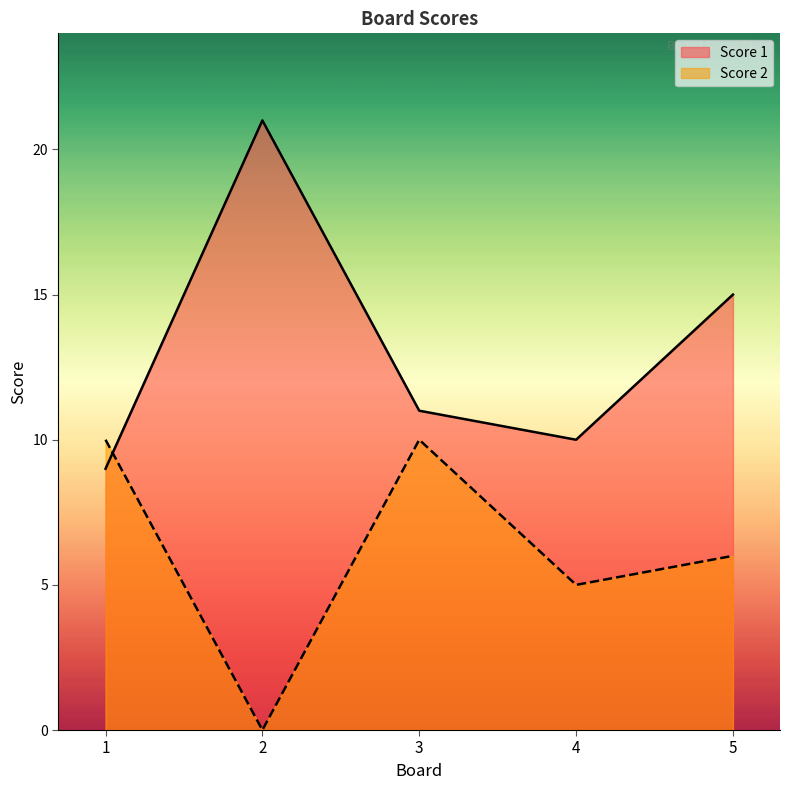

How many intersections are there between Score 1 and Score 2?

1